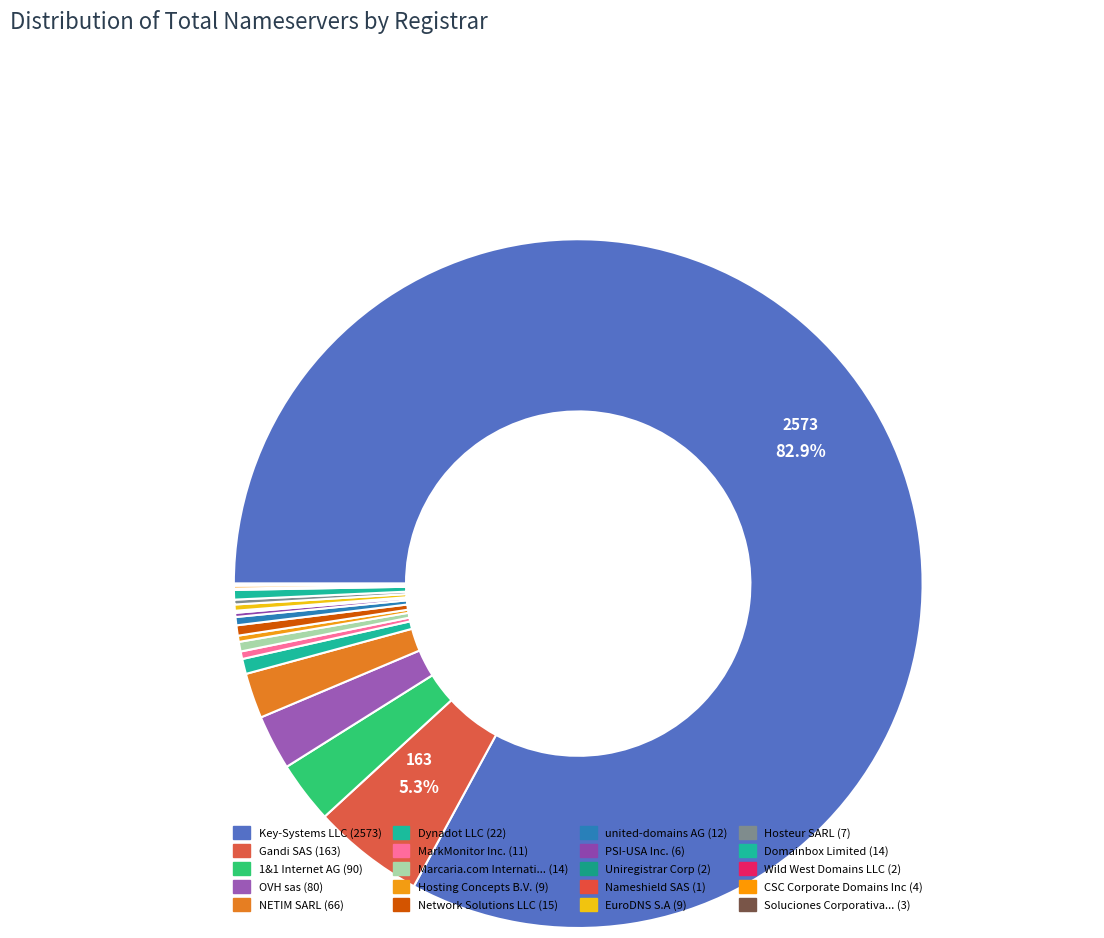

What is the smallest slice in the pie chart?

Nameshield SAS